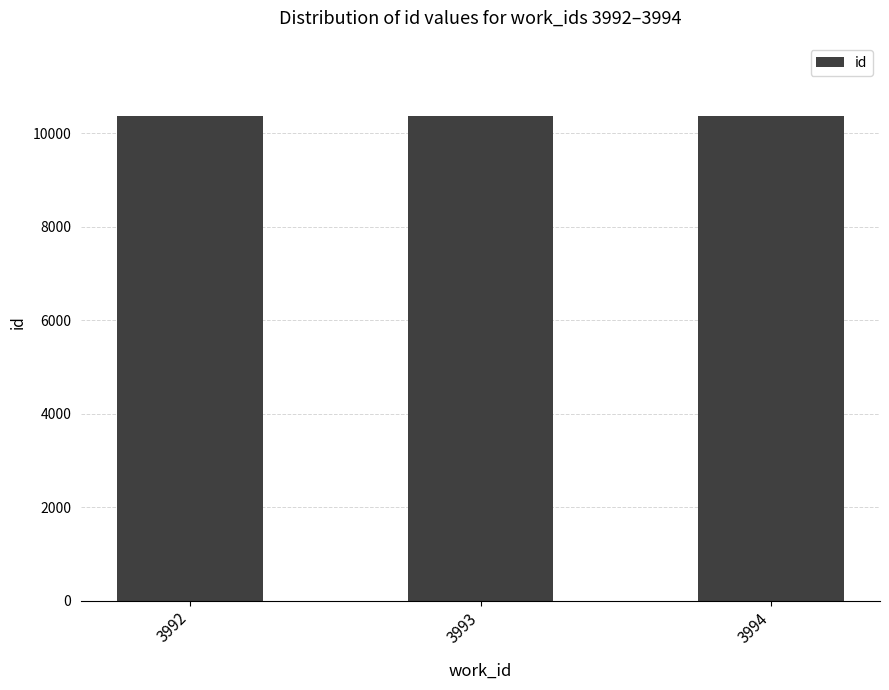

What is the maximum value shown in the chart?

10370